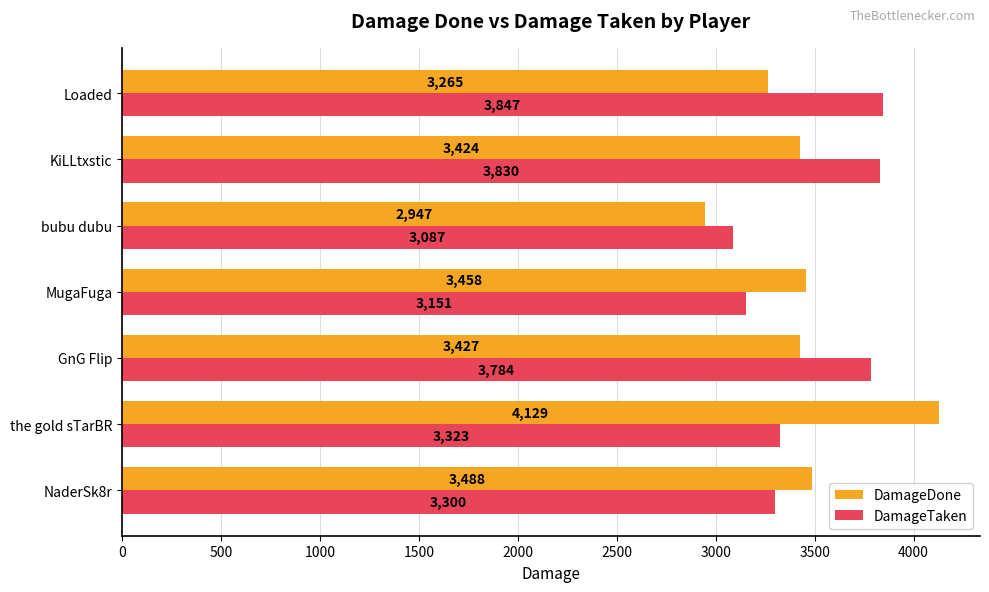

At which label is DamageTaken closest to 3467?

the gold sTarBR